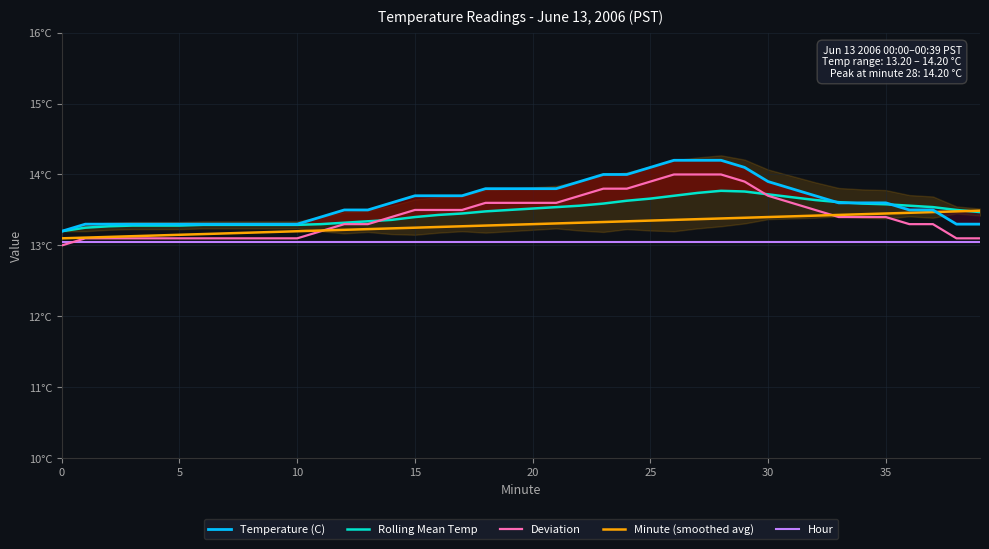

At which category does the chart reach its peak across all series?

26